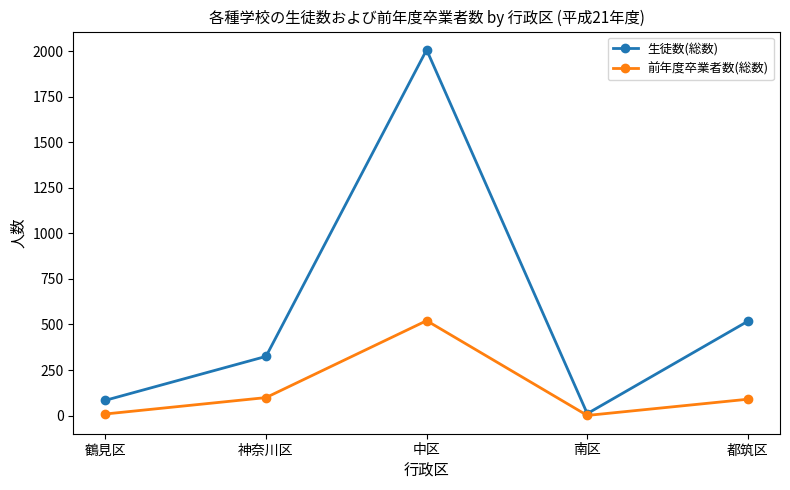

Between 鶴見区 and 神奈川区, which series saw the biggest shift?

生徒数(総数)